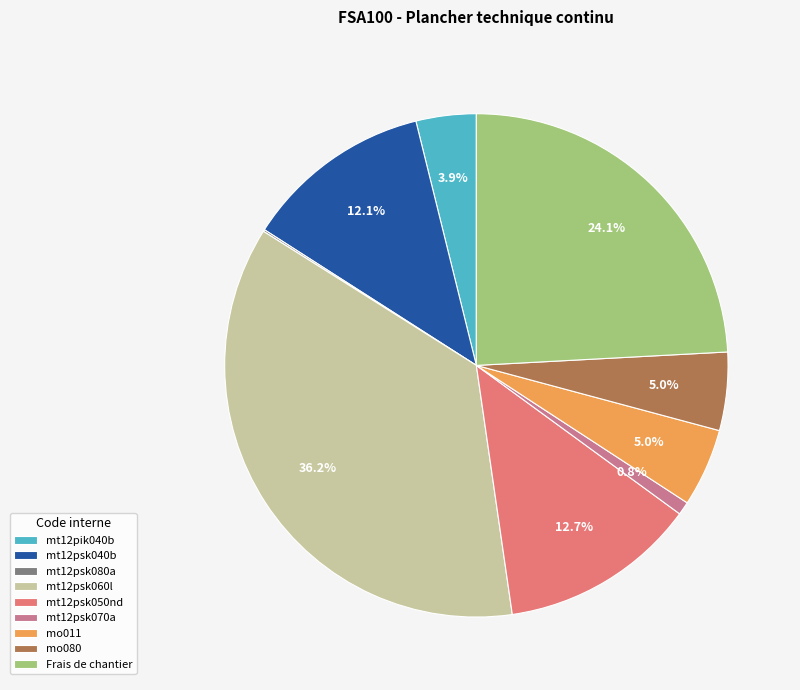

Which category has the biggest portion of the pie?

mt12psk060l